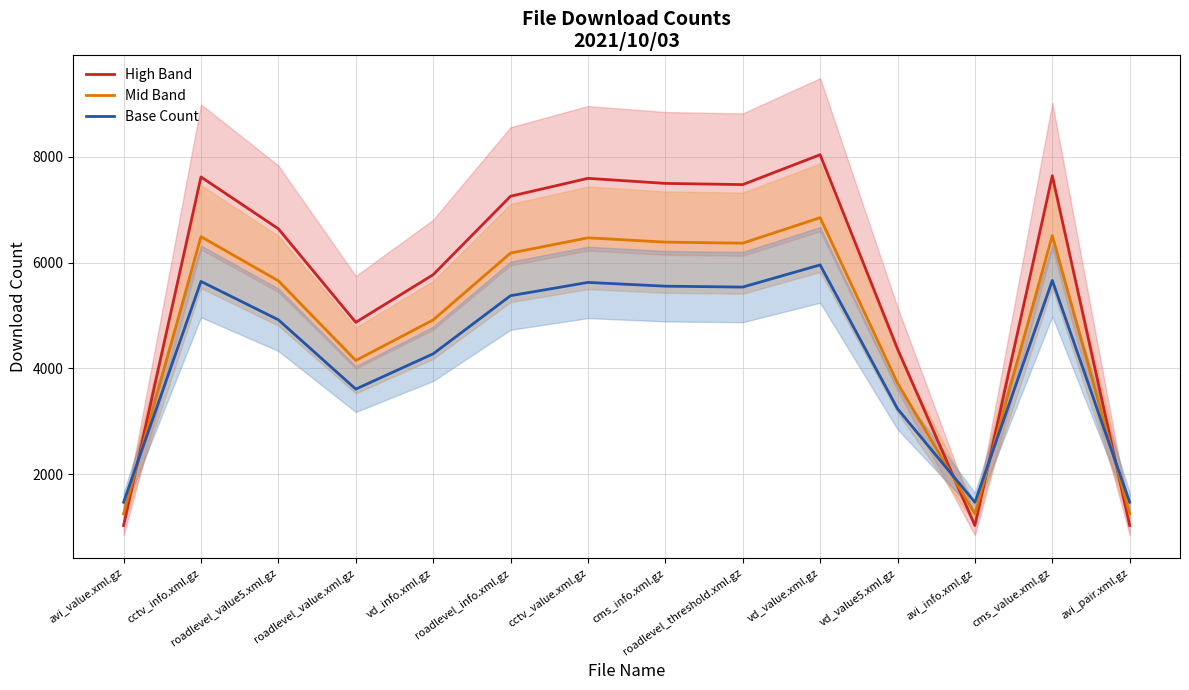

What is the sum of the Base Count values at roadlevel_info.xml.gz and avi_value.xml.gz?

6844.0